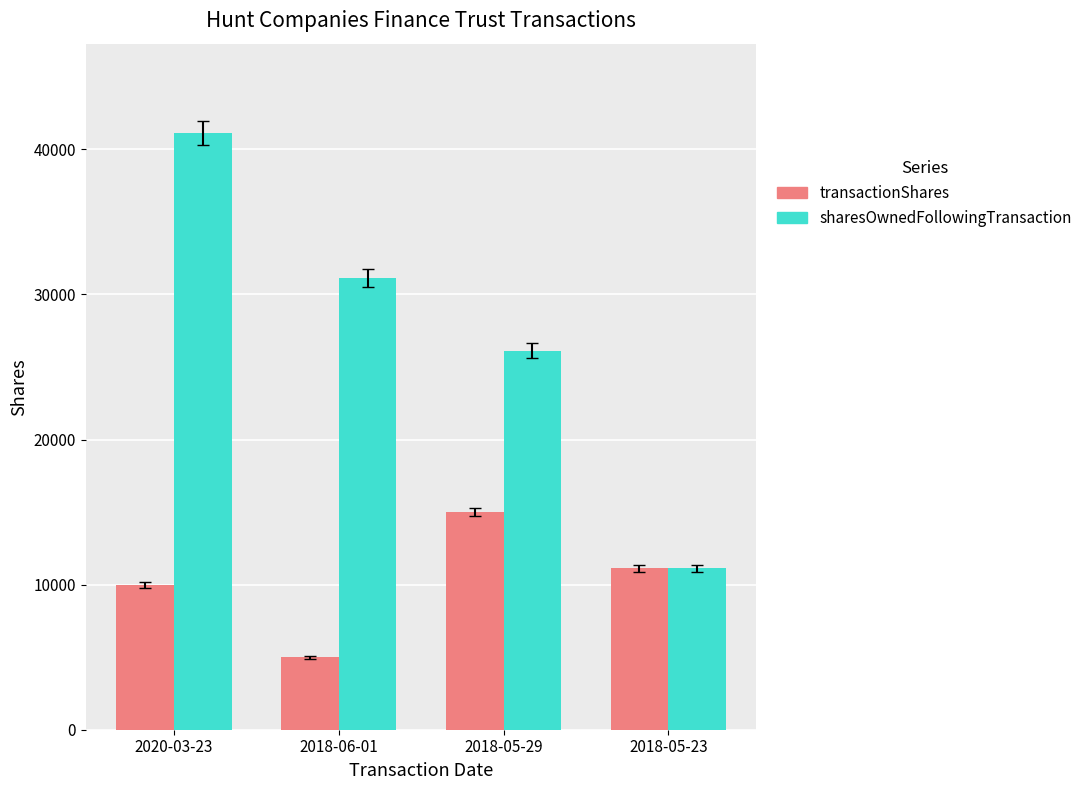

Count the number of categories in the chart.

4